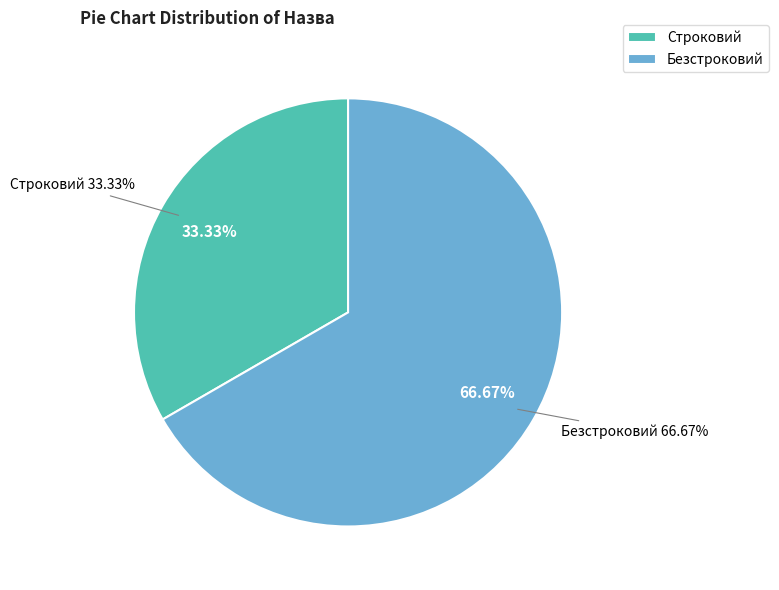

What is the ratio of the value at Безстроковий to the value at Строковий?

2.0